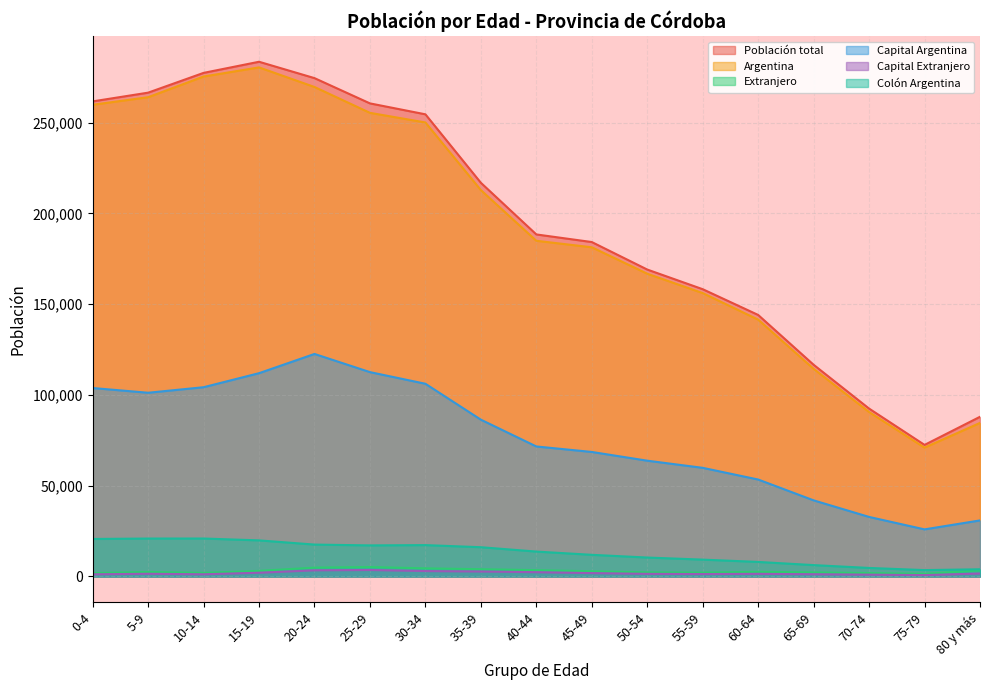

At how many categories does at least one series exceed 250360?

7